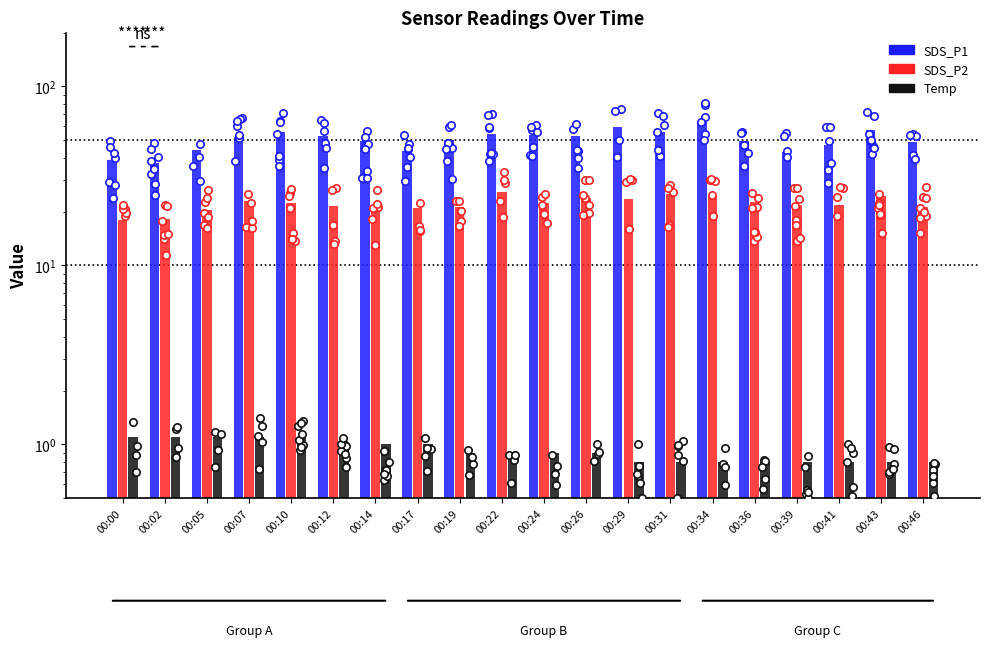

At how many categories does at least one series exceed 5?

20